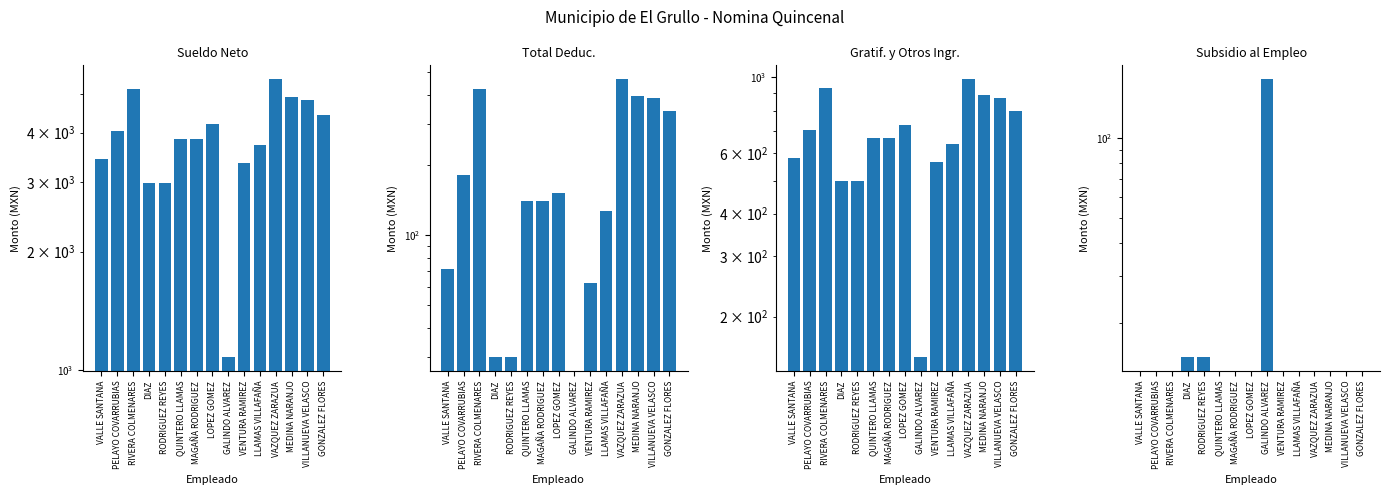

Does the chart contain any negative values?

No